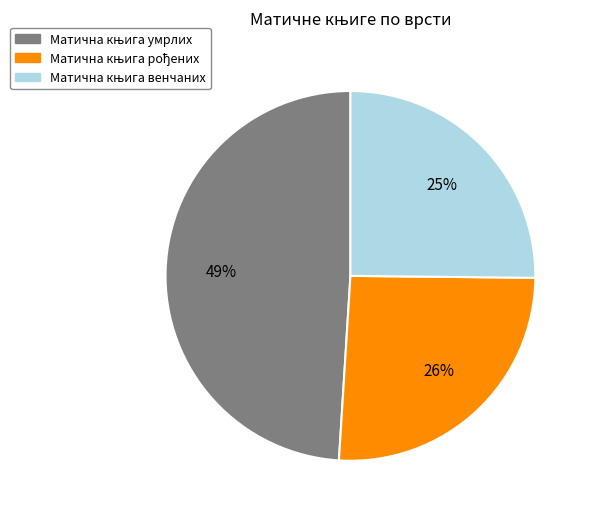

Count the number of slices in the pie.

3